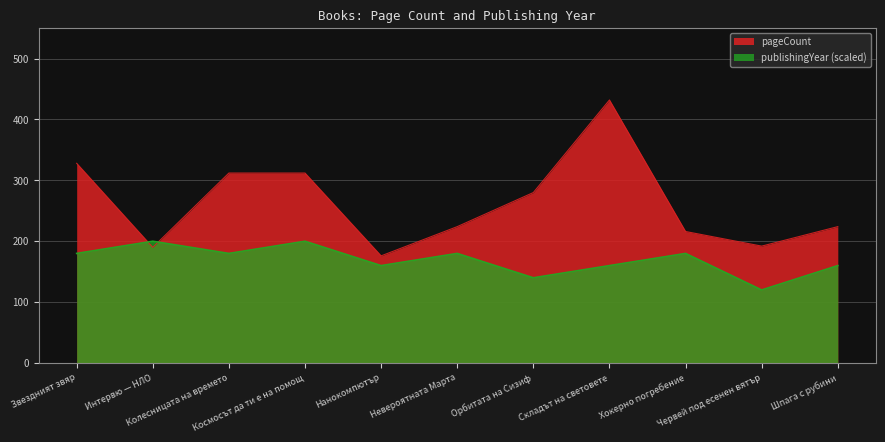

Which category has the lowest value in the publishingYear series?

Червей под есенен вятър